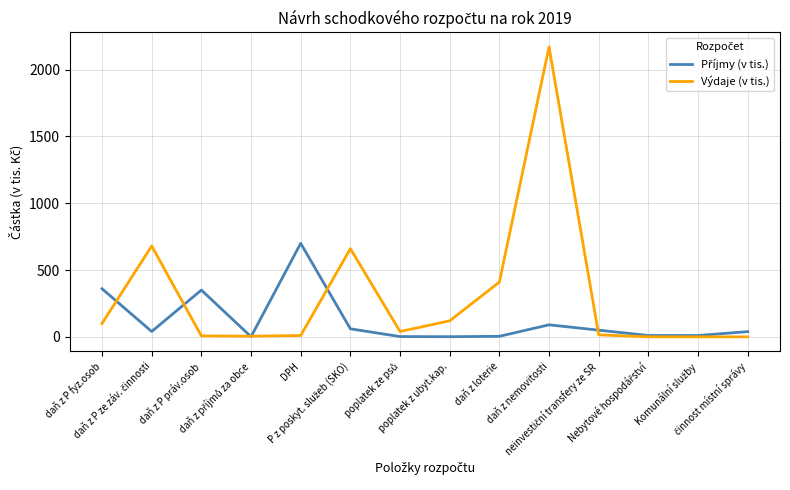

Which series has the largest range (max minus min)?

Výdaje (v tis.)